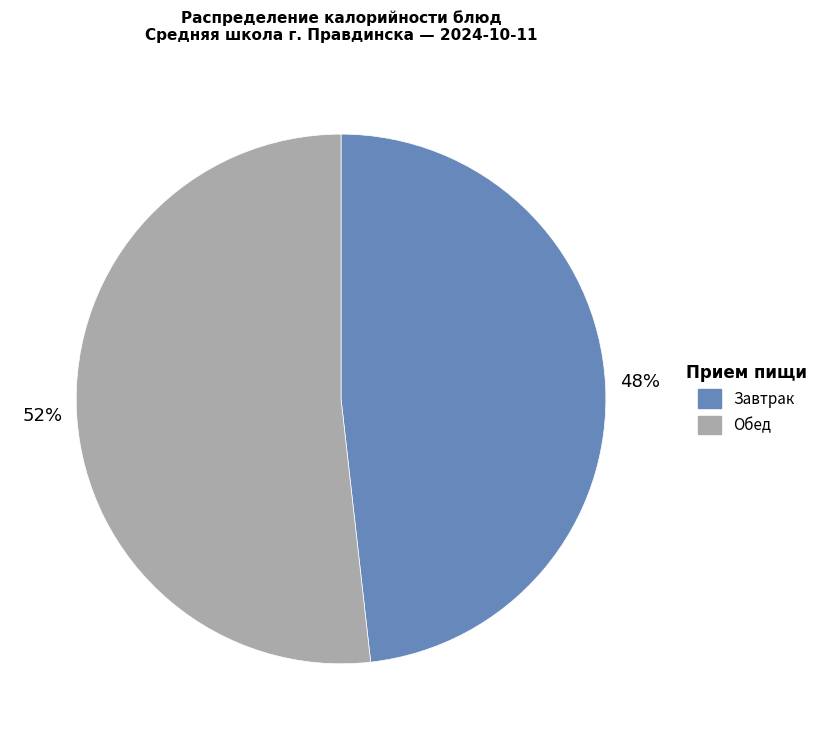

Is there a majority slice in this chart?

Yes